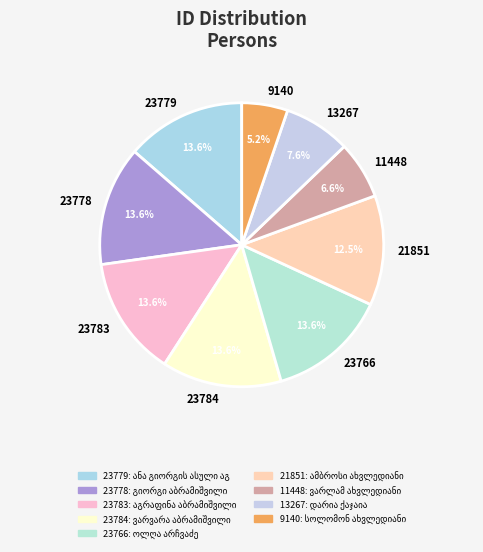

How many segments does this pie chart have?

9